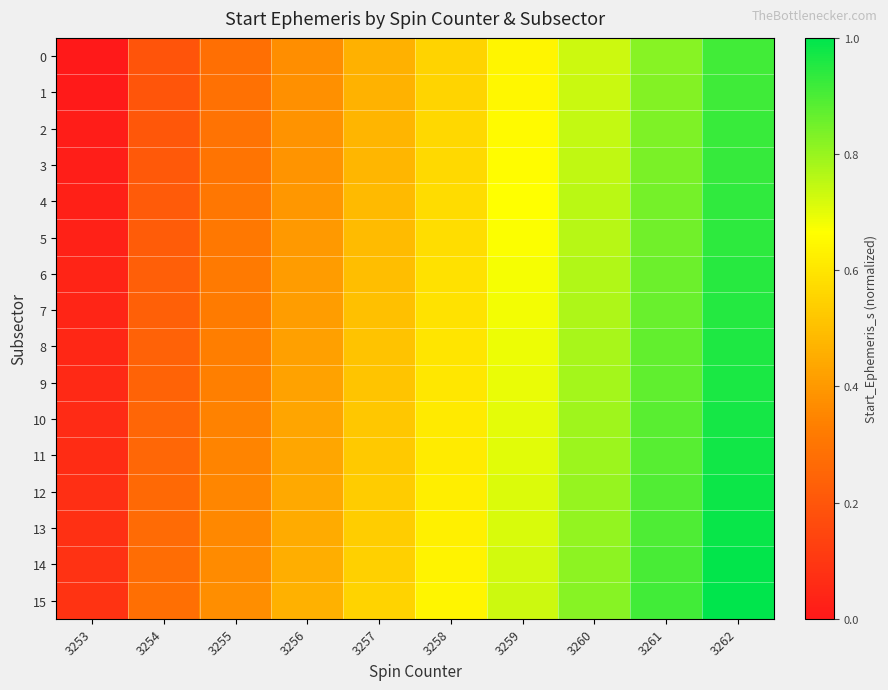

What is the difference between the highest and lowest values at 3260?

0.1